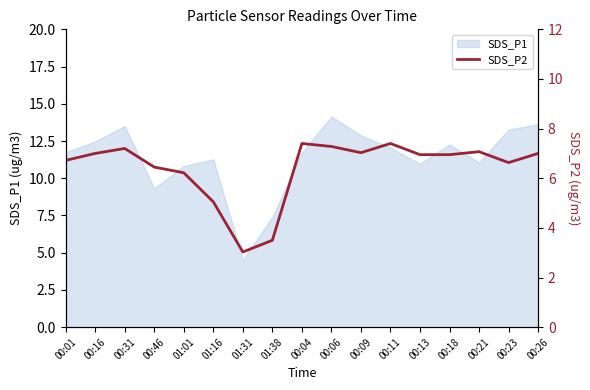

Which category has the highest value in the SDS_P1 series?

00:06